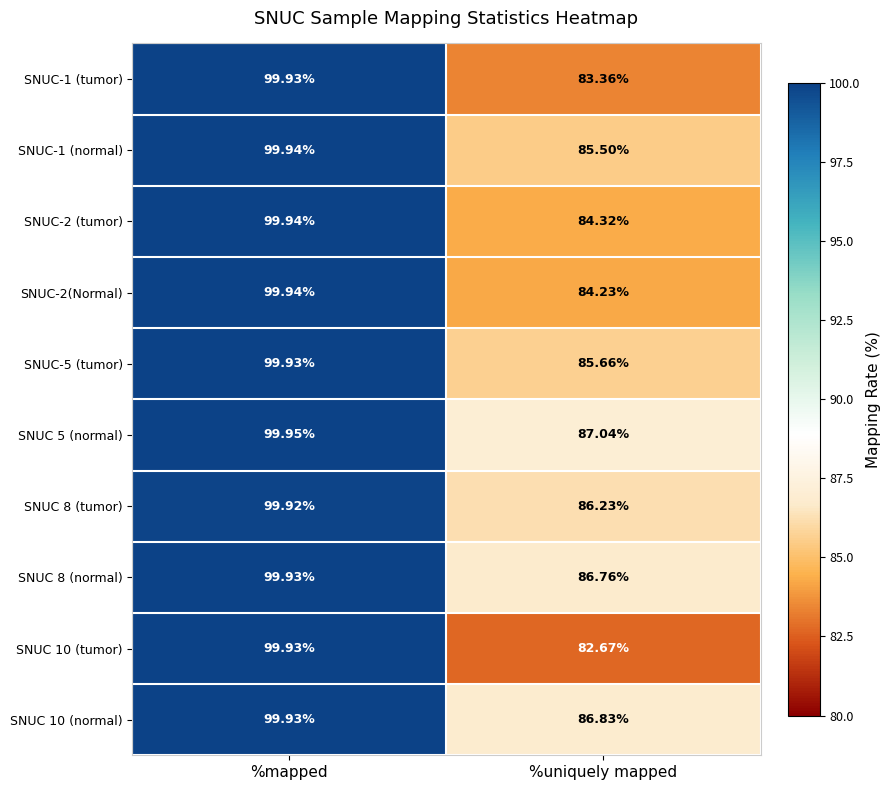

What is the difference between the highest and lowest values at %uniquely mapped?

4.4